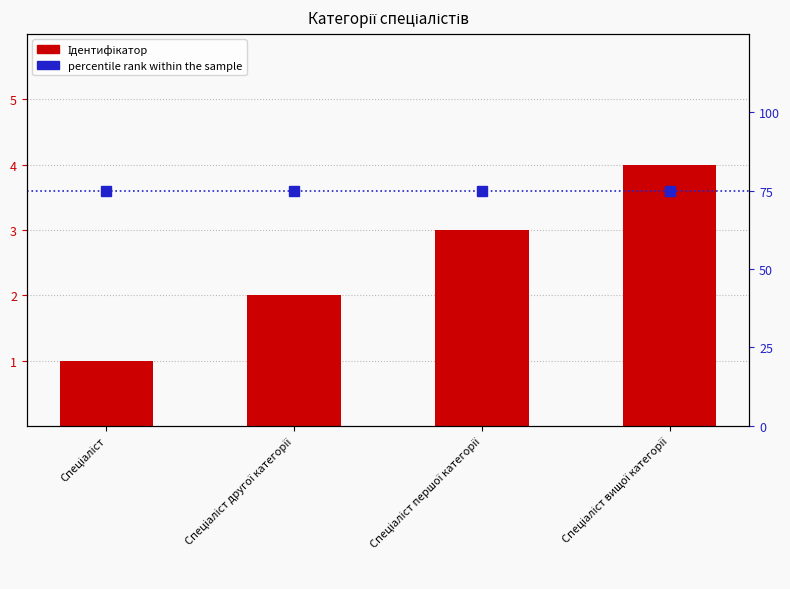

True or false: Ідентифікатор has a value of 3 at Спеціаліст першої категорії.

True